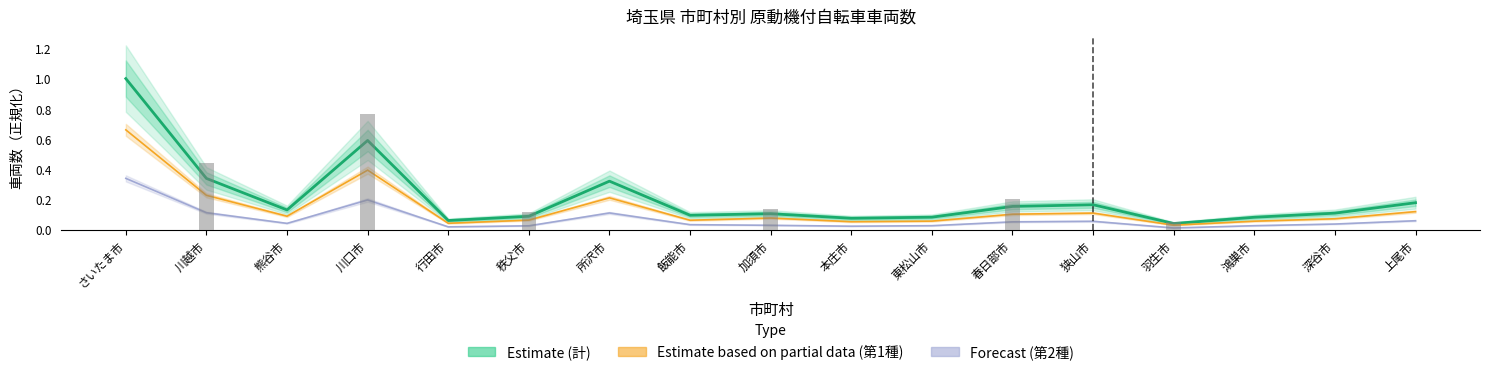

What is the label of the 17th bar from the left?

上尾市